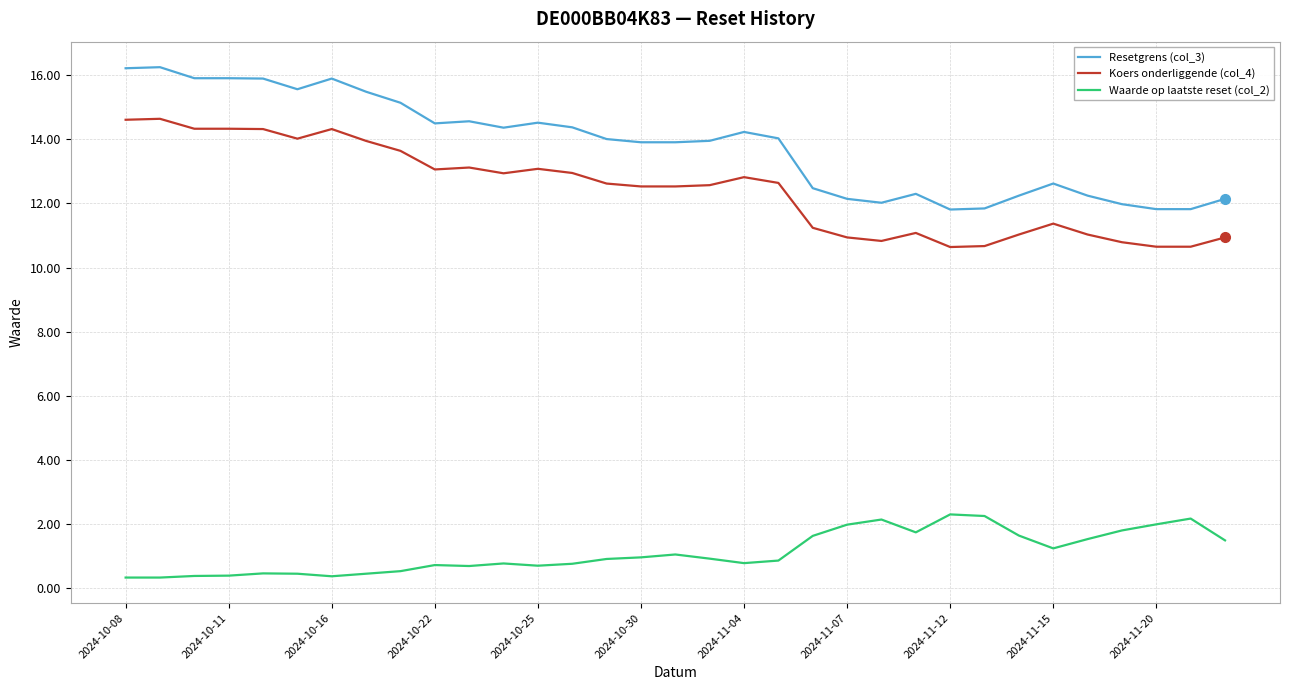

List the series in order of their peak value, highest first.

Resetgrens (col_3), Koers onderliggende (col_4), Waarde op laatste reset (col_2)